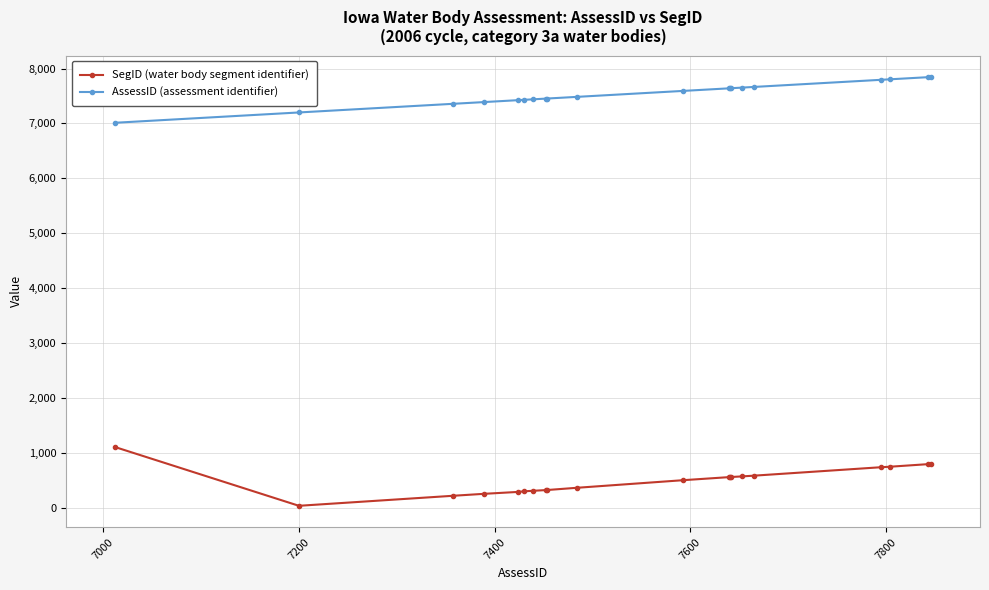

True or false: SegID (water body segment identifier) and AssessID (assessment identifier) cross at least once.

False